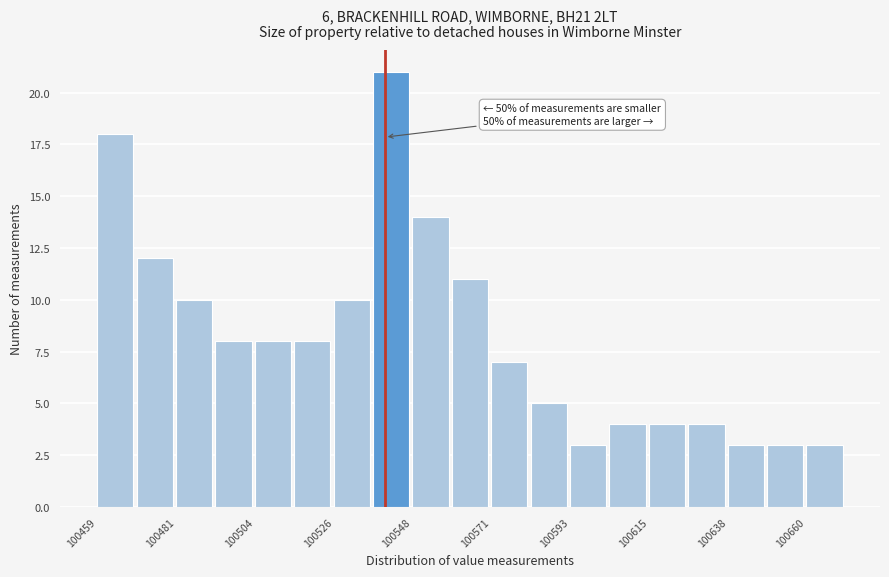

Around what value on the x-axis is the tallest bar? Give the approximate position of its centre, as read against the axis.

100540